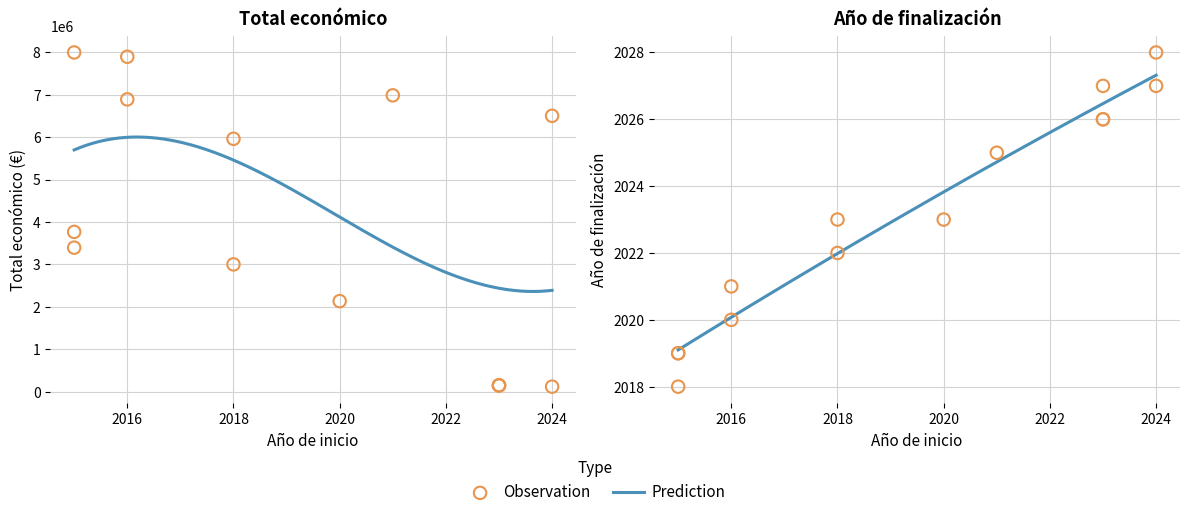

Is the value of Ano de finalizacion at 2015 greater than the value of Total economico at 2018?

No